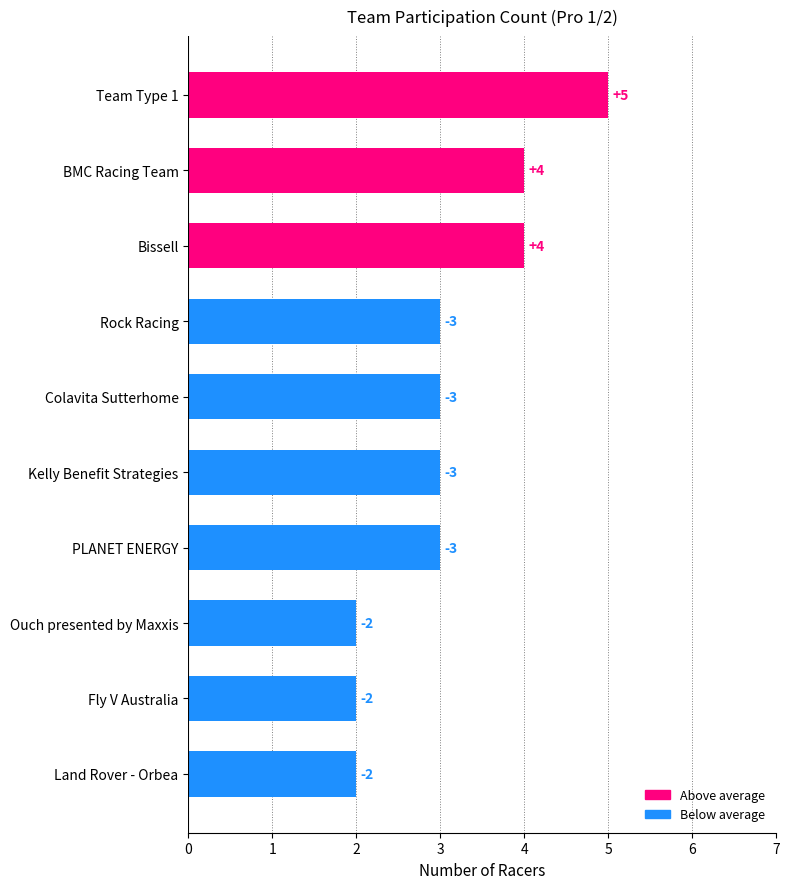

Does the chart contain any negative values?

No